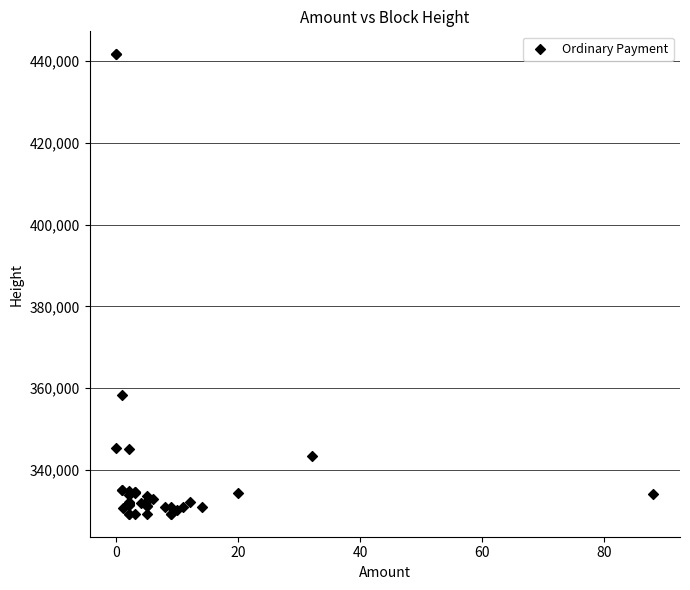

What Y value in the scatter plot is closest to 385491?

358247